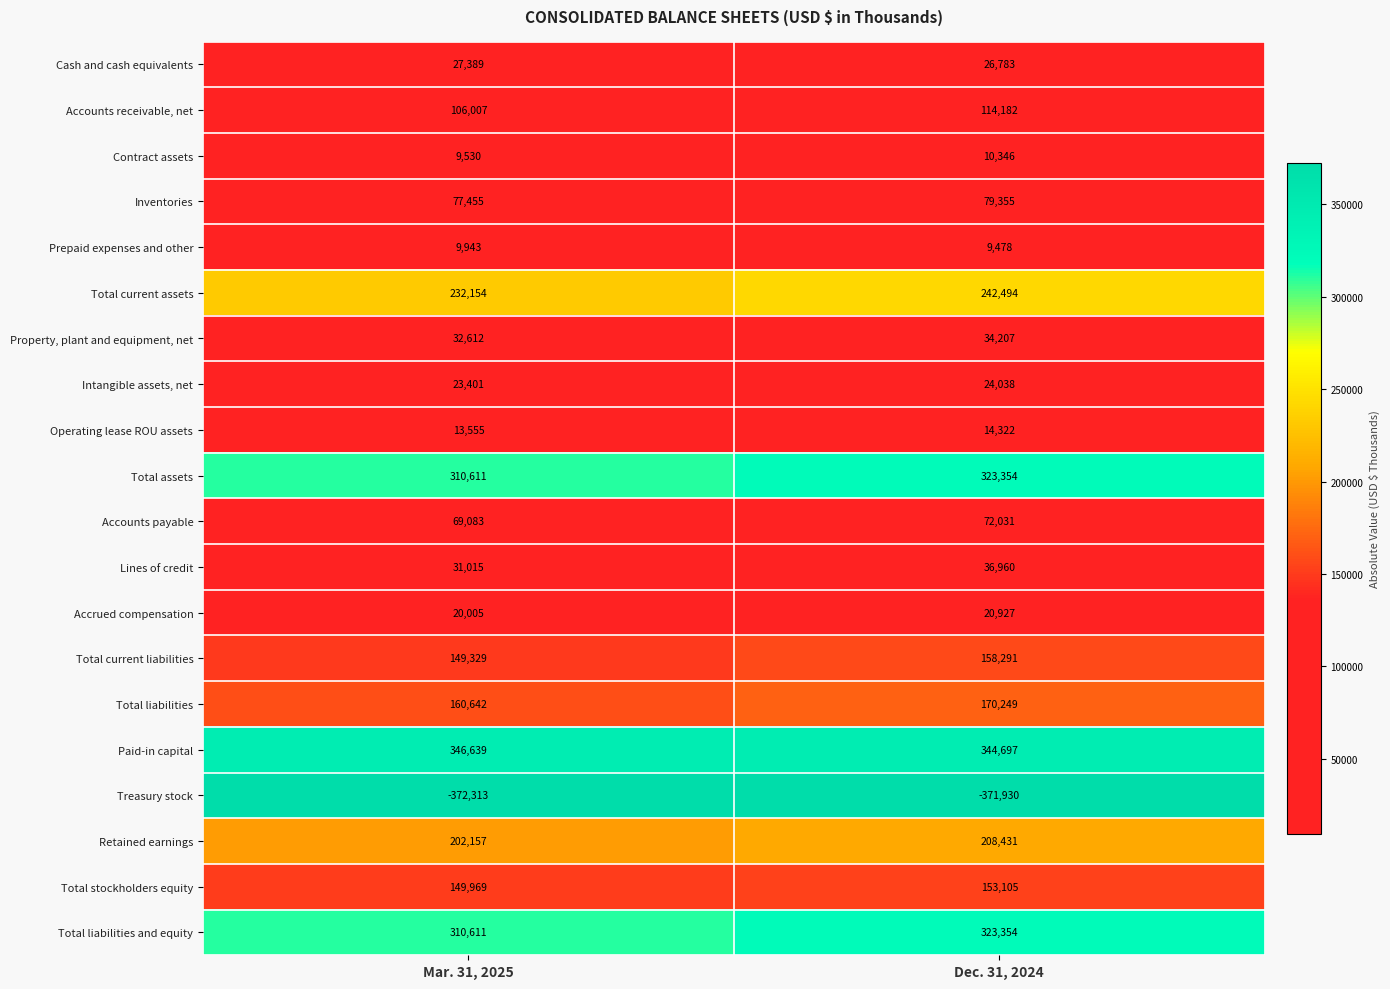

What is the maximum value shown in the chart?

346639